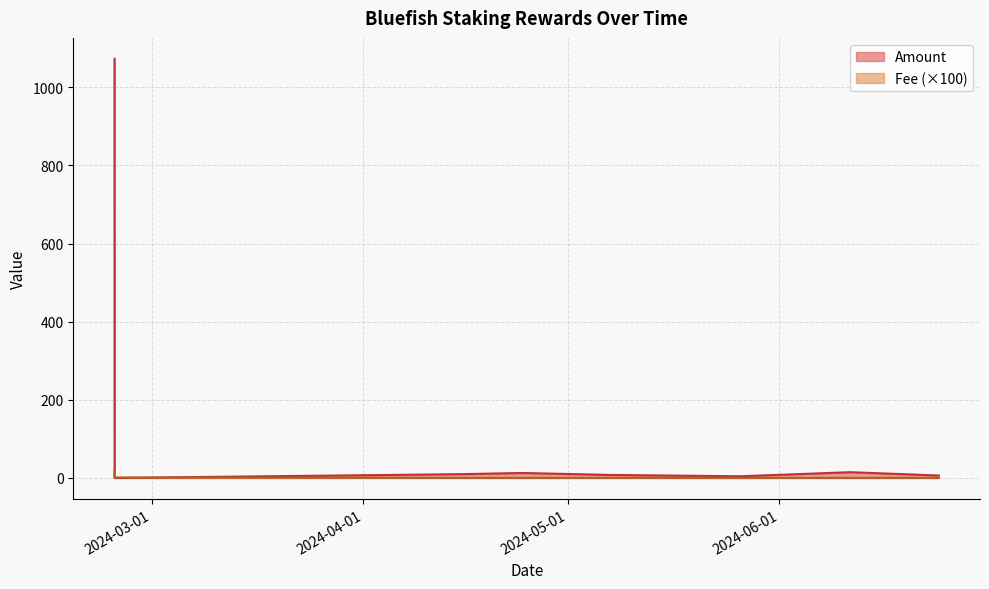

List the series in order of their peak value, highest first.

Amount, Fee (×100)